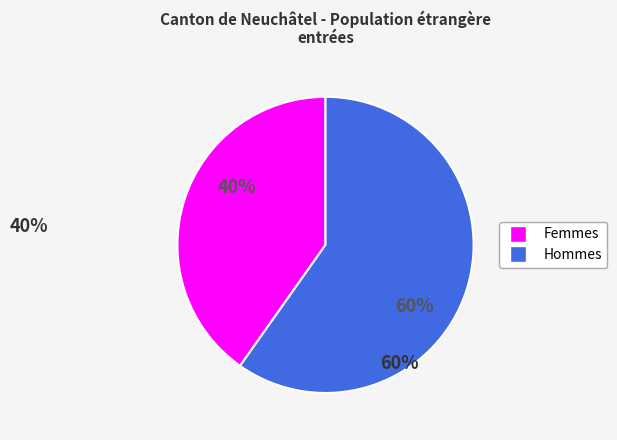

What percentage is the Femmes slice, to the nearest percent?

40%